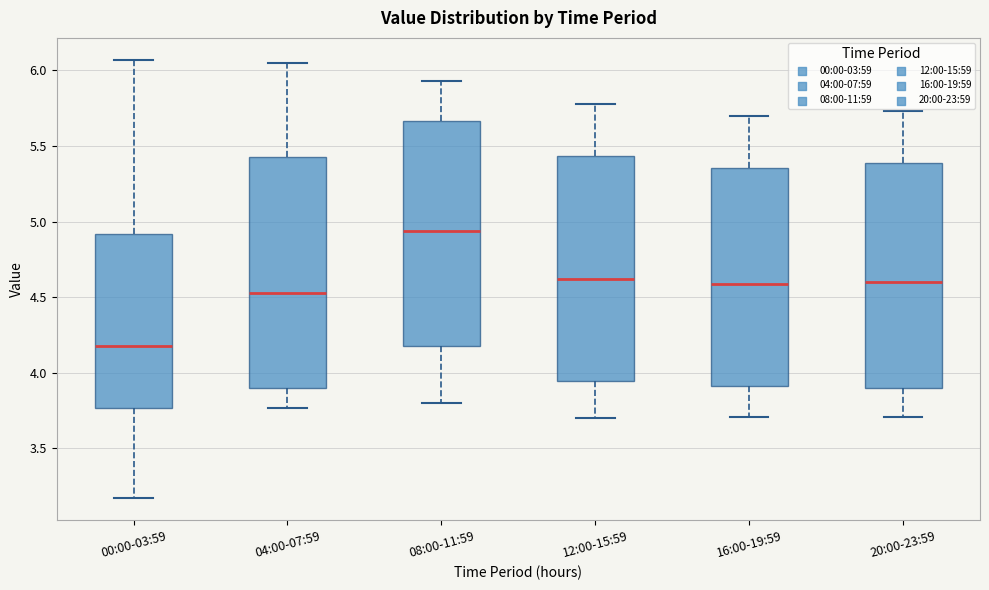

Where does the lower whisker of the box for 08:00-11:59 end on the y-axis? The values are not printed on the chart, so give them approximately, as read against the axis.

3.80